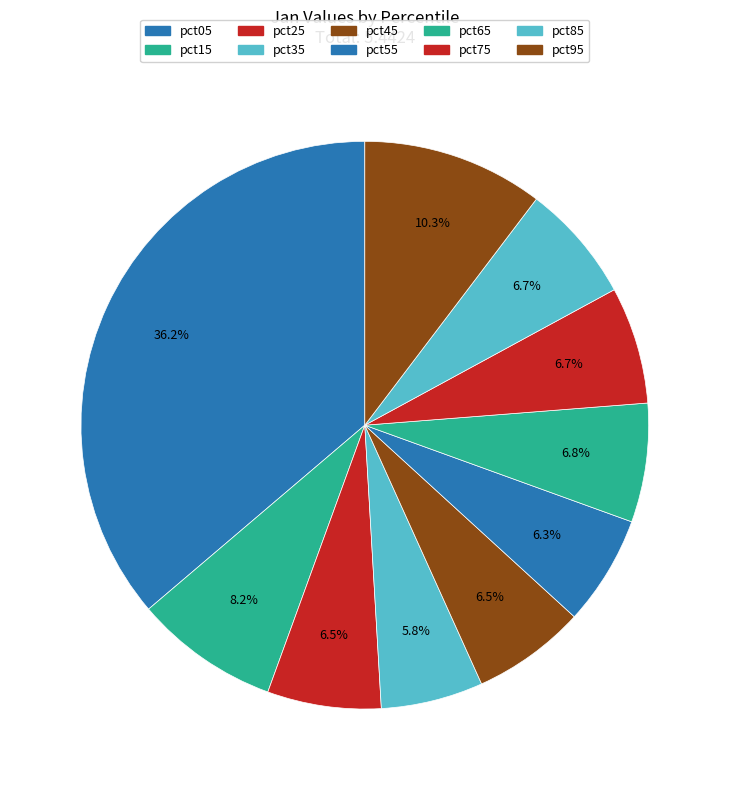

Is there a majority slice in this chart?

No